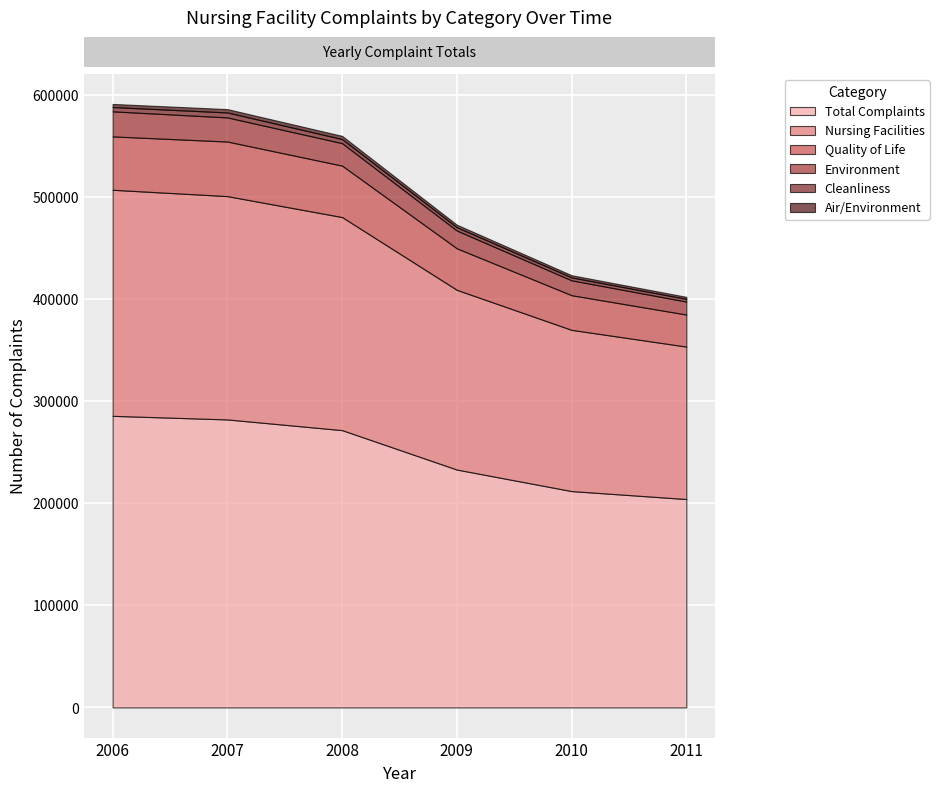

At which category is the sum across all series the highest?

2006